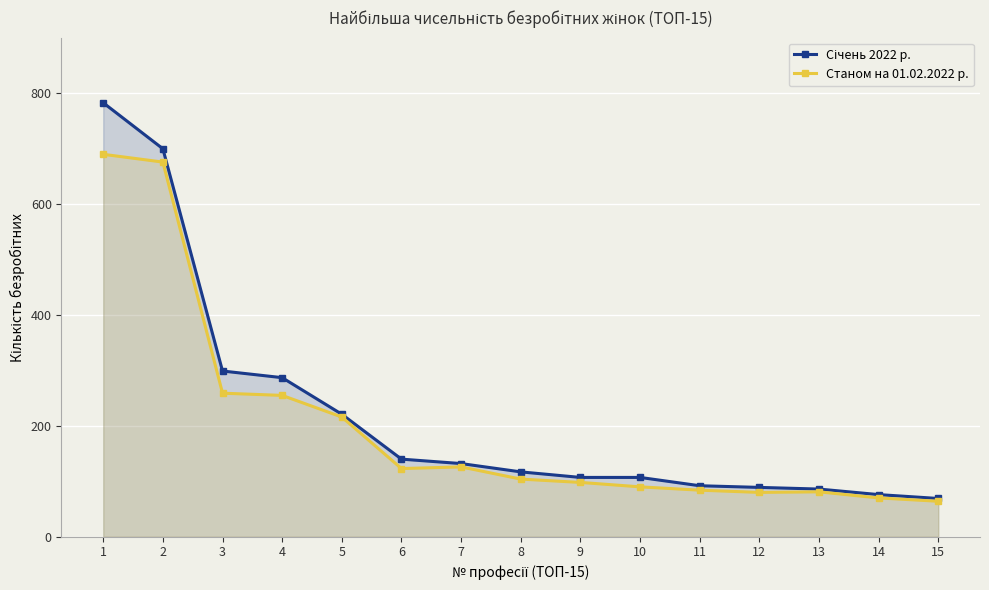

True or false: Станом на 01.02.2022 р. and Січень 2022 р. intersect in this chart.

False